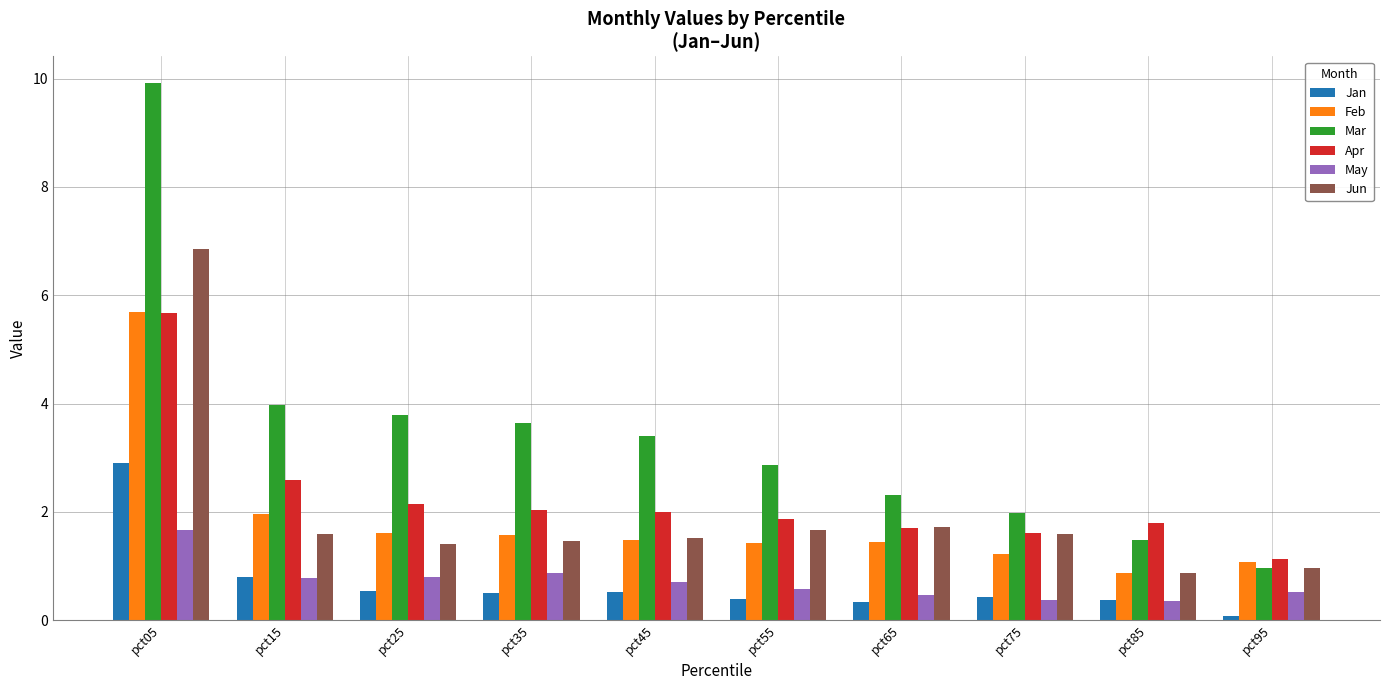

How many bars are there in each group?

6